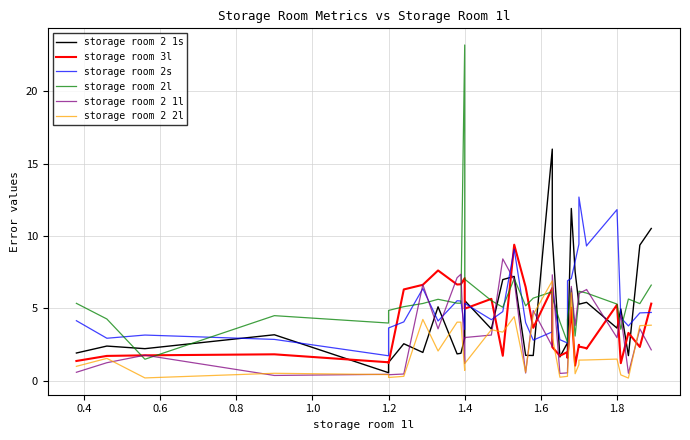

Which series has the largest total across all categories?

storage room 2s